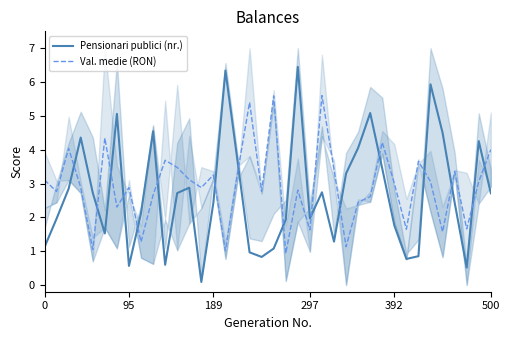

How many times do Pensionari publici (nr.) and Val. medie (RON) cross each other?

16